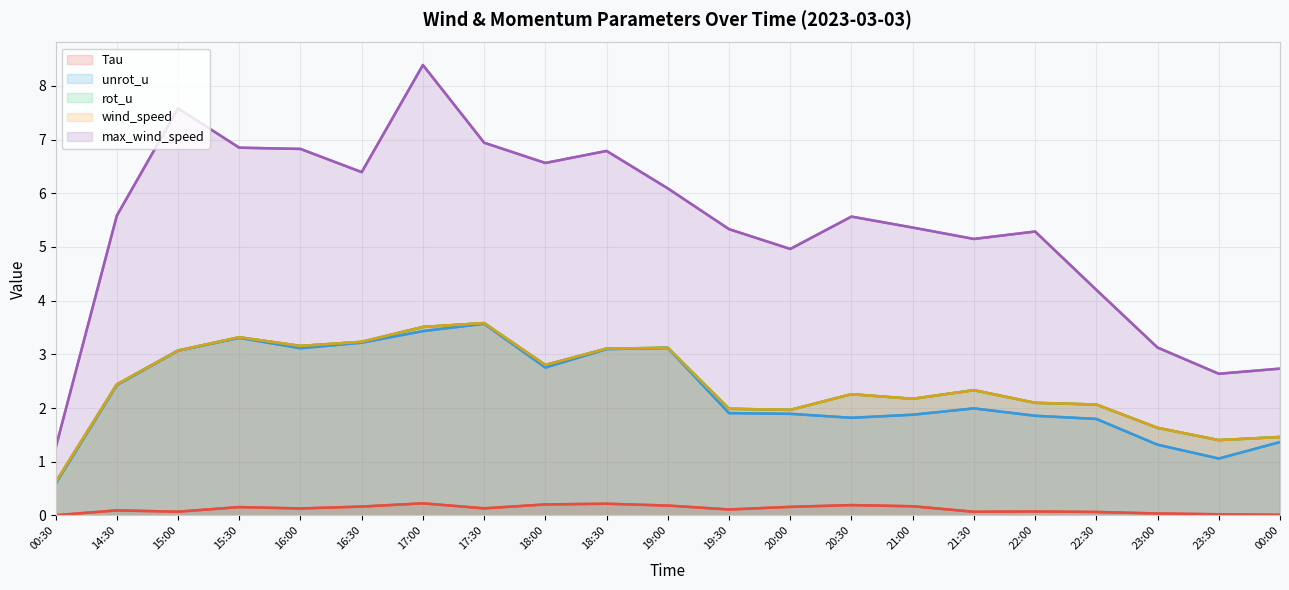

At which category is the sum across all series the highest?

17:00